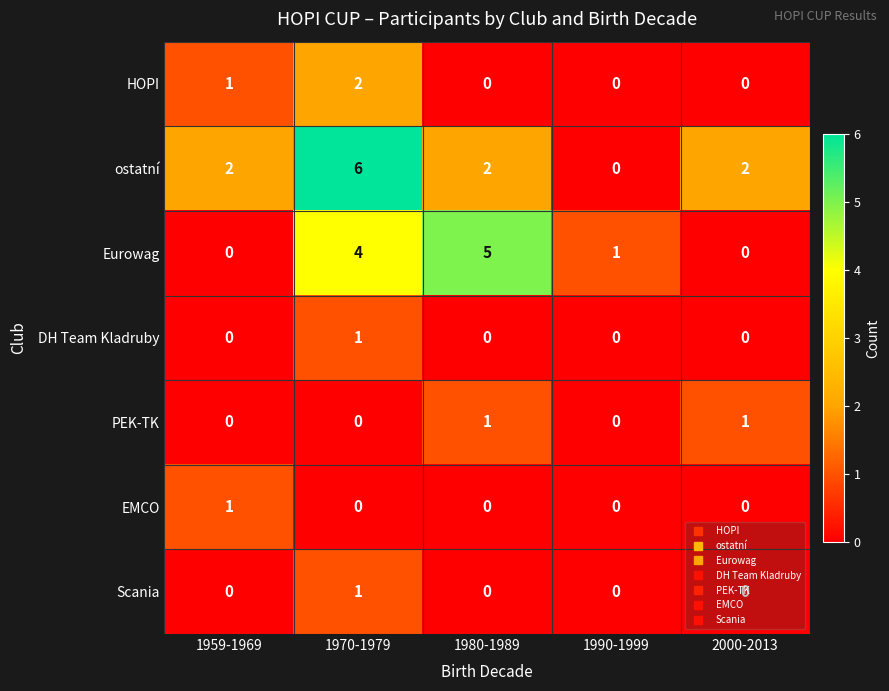

Which series has the largest range (max minus min)?

ostatní